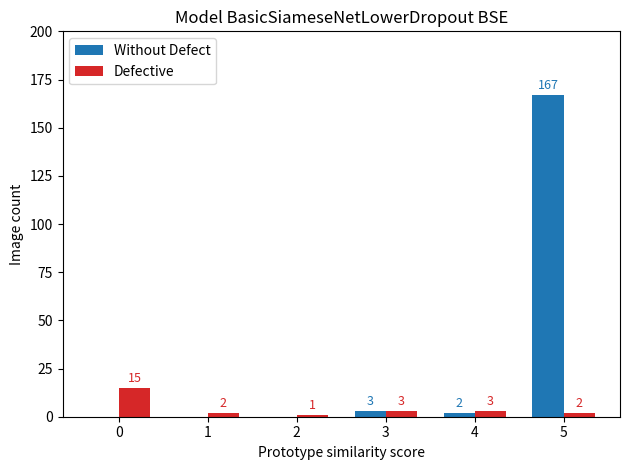

How many distinct data groups are displayed?

2